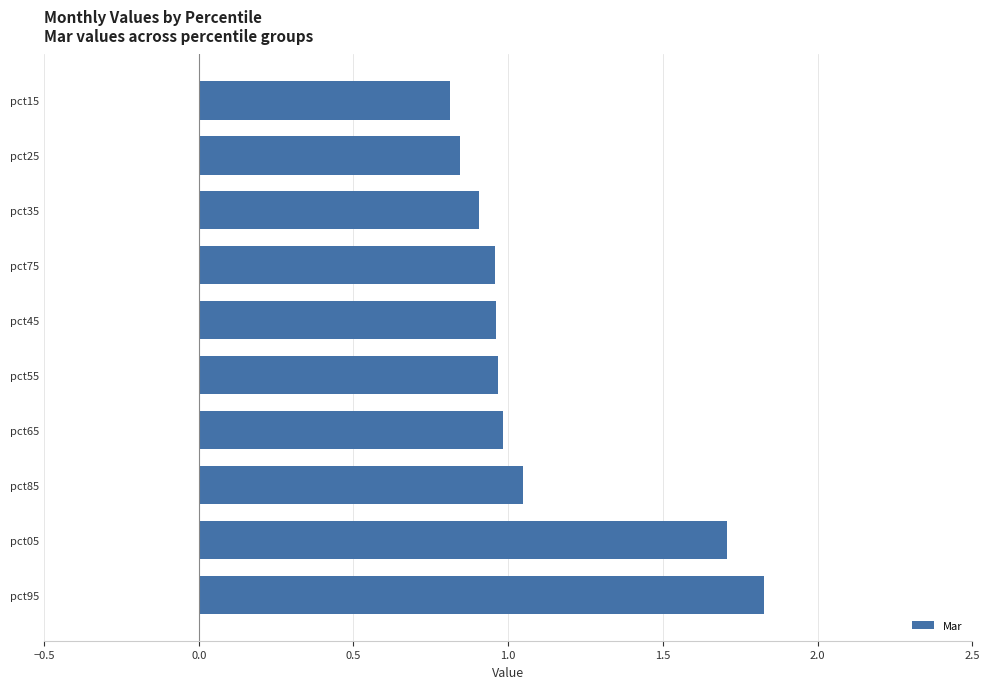

Which has a higher value, pct05 or pct15?

pct05